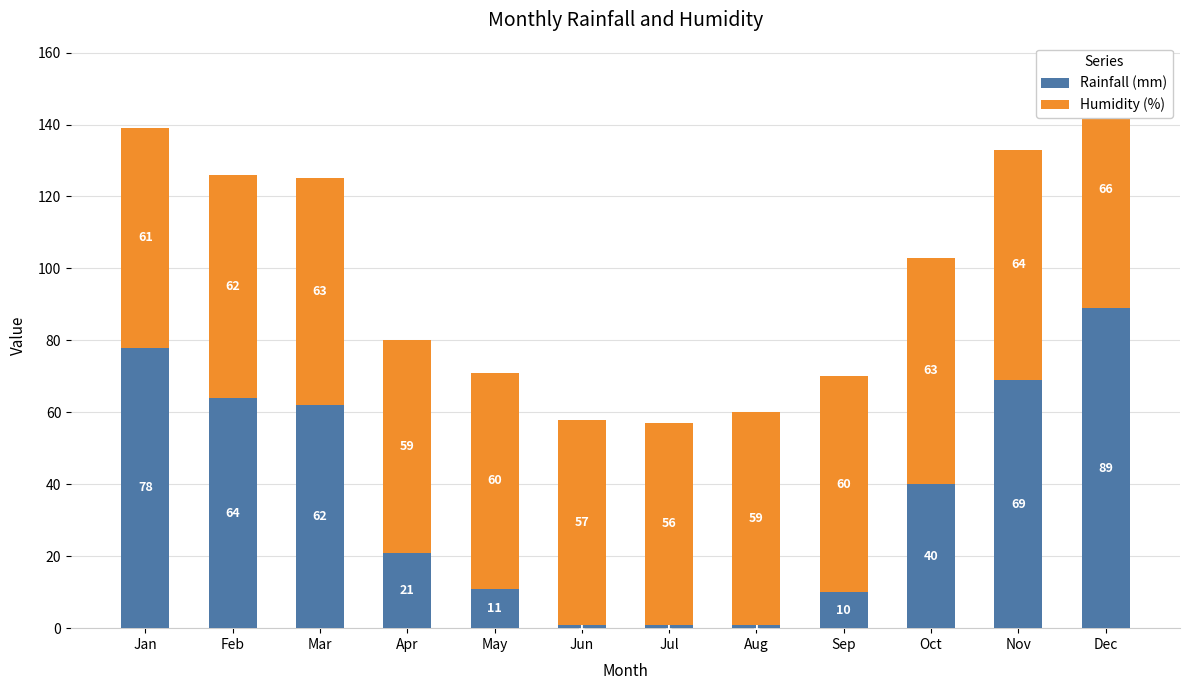

At which label is Humidity (%) closest to 61?

Jan